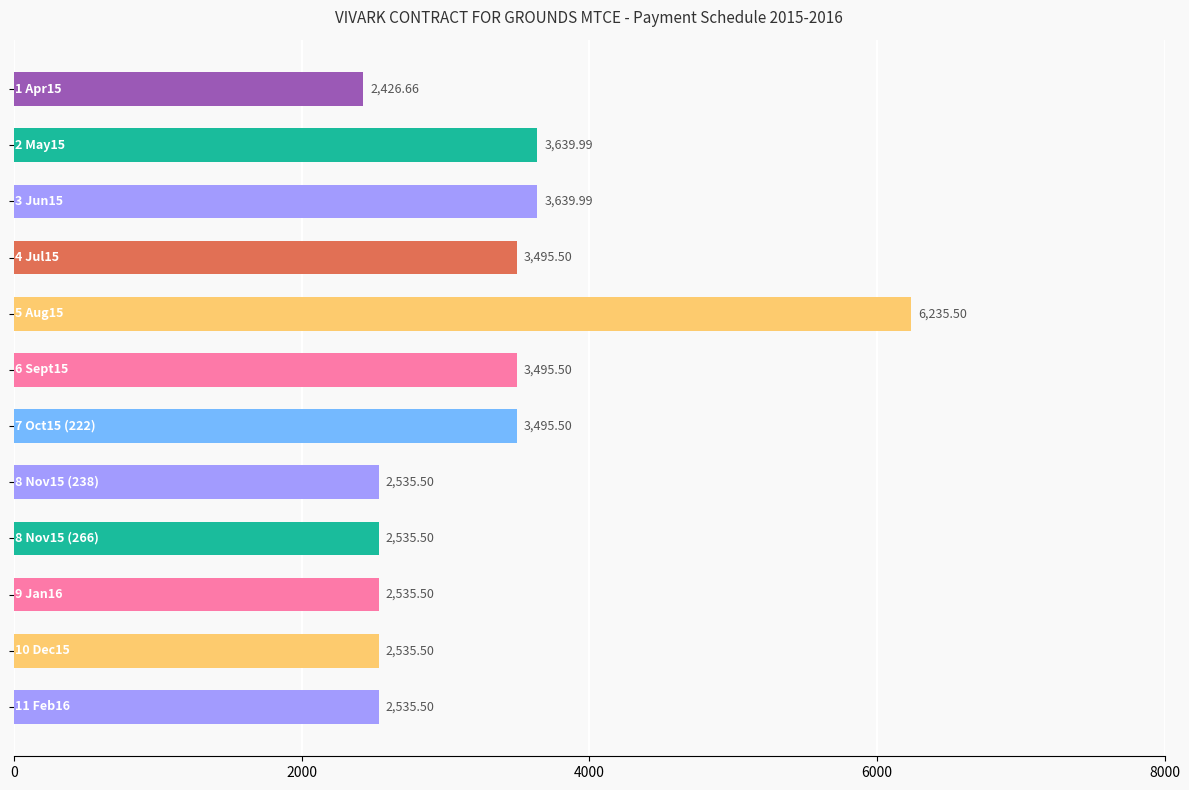

What is the average value?

3258.8